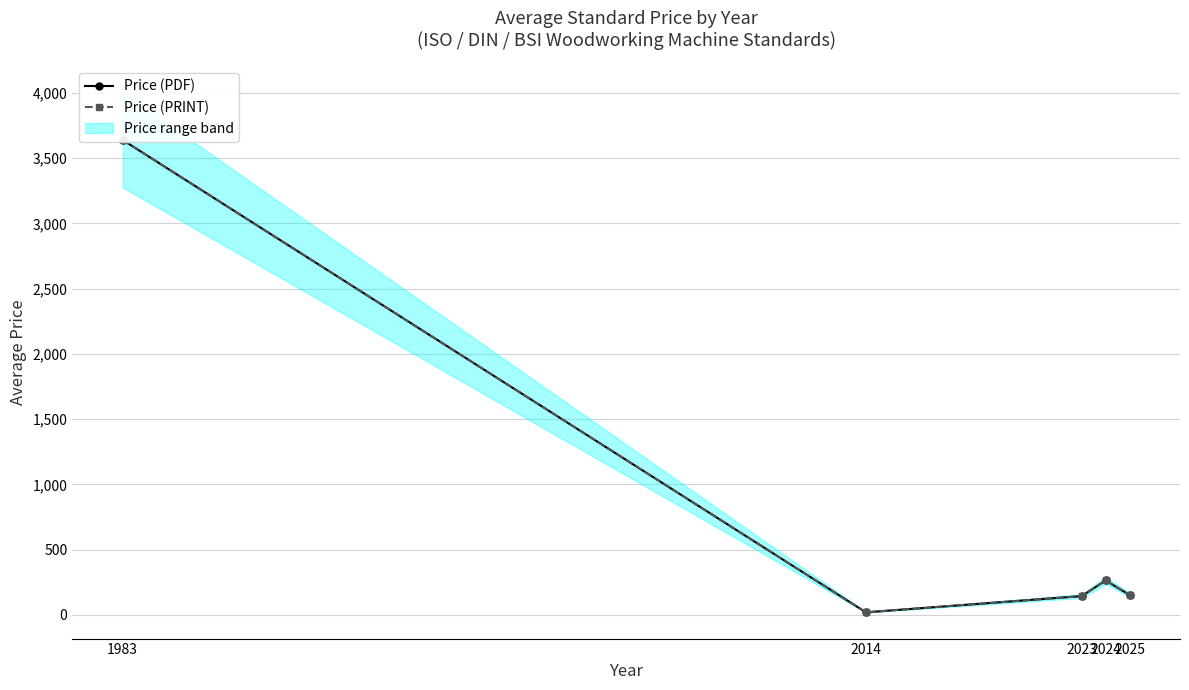

What is the sum of all Price (PRINT) values?

4220.5